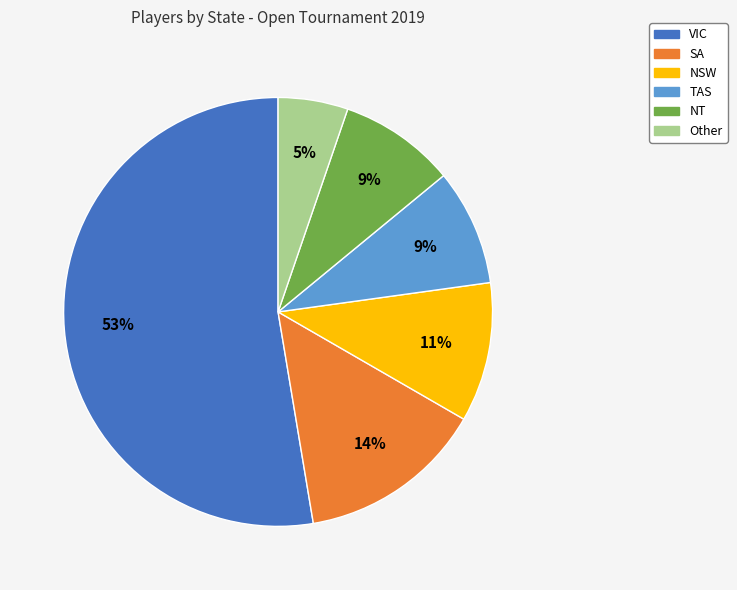

To the nearest percent, what is the average slice percentage?

17%